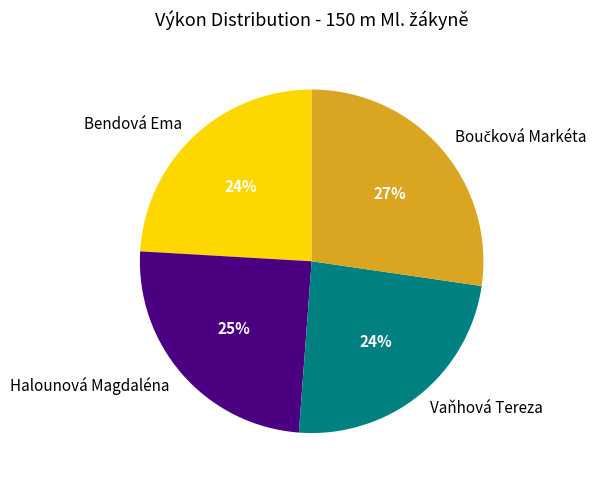

True or false: Vaňhová Tereza accounts for 24% of the total.

True